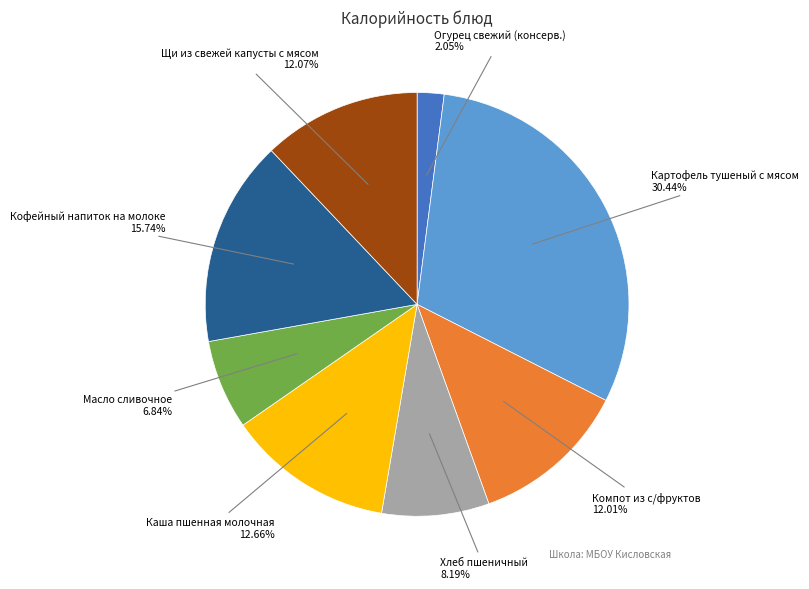

Does any single category account for the majority?

No